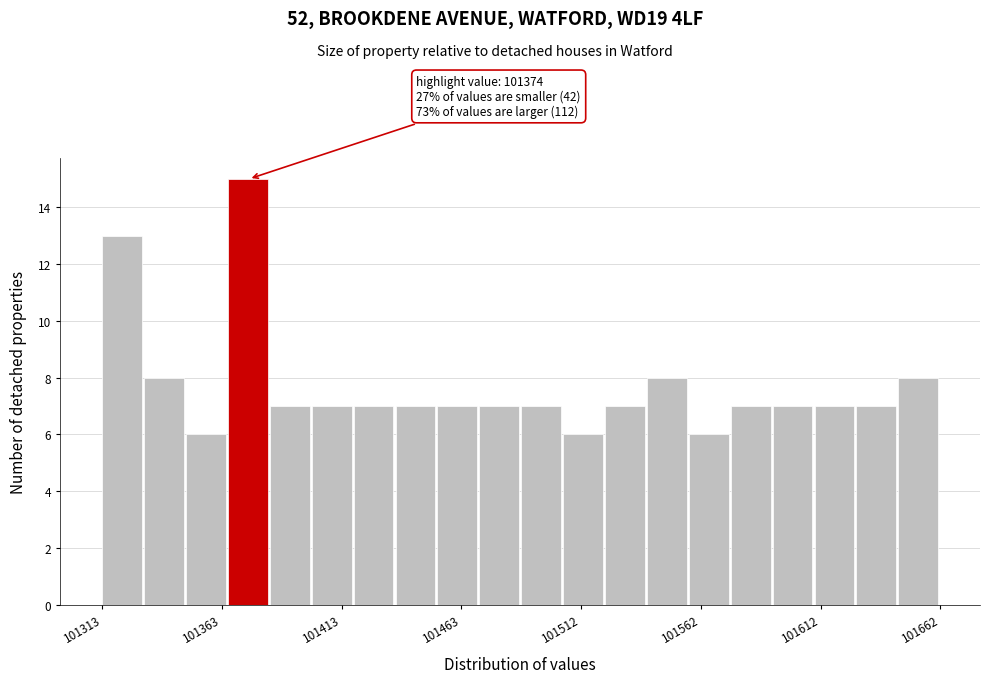

Read against the x-axis, roughly where is the centre of the tallest bar?

101375